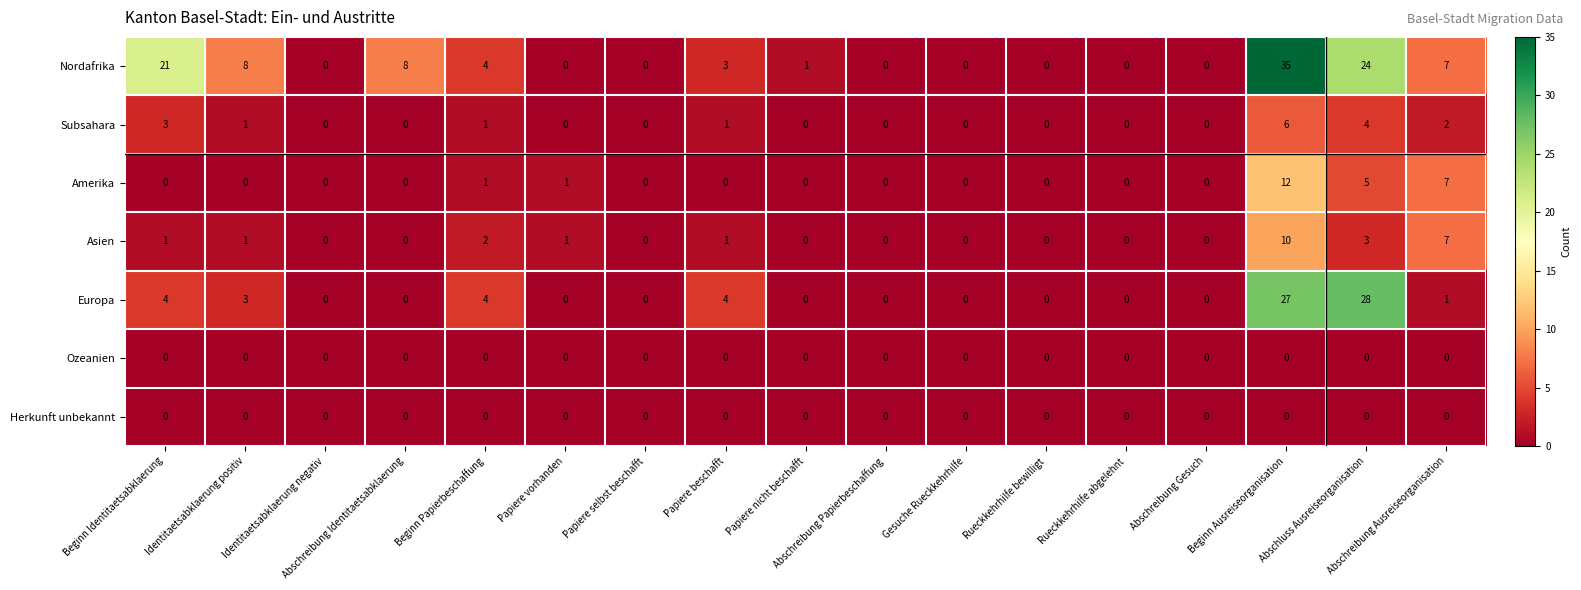

Which series has the largest total across all categories?

Nordafrika